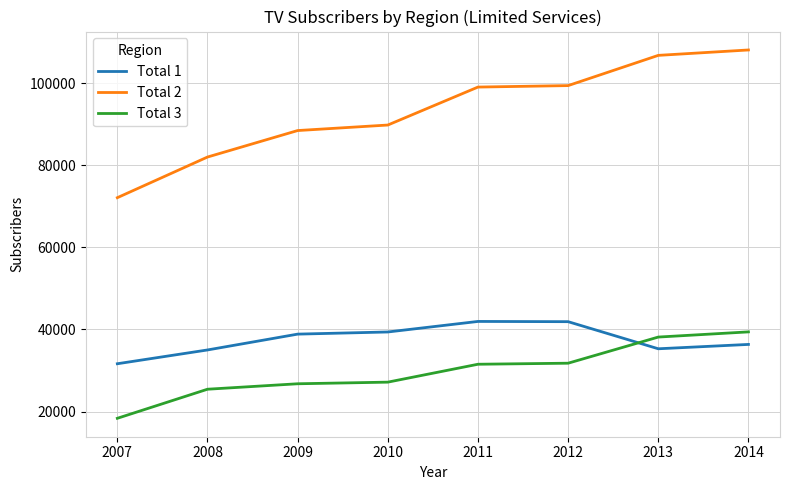

What is the greatest value displayed?

108069